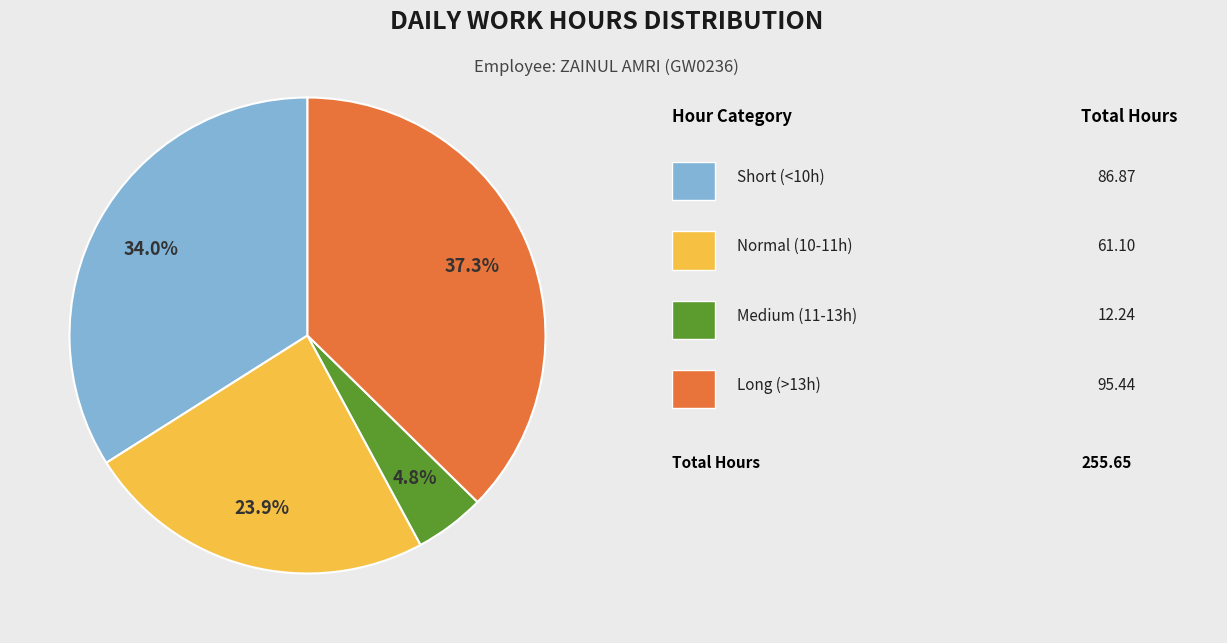

Is there a majority slice in this chart?

No